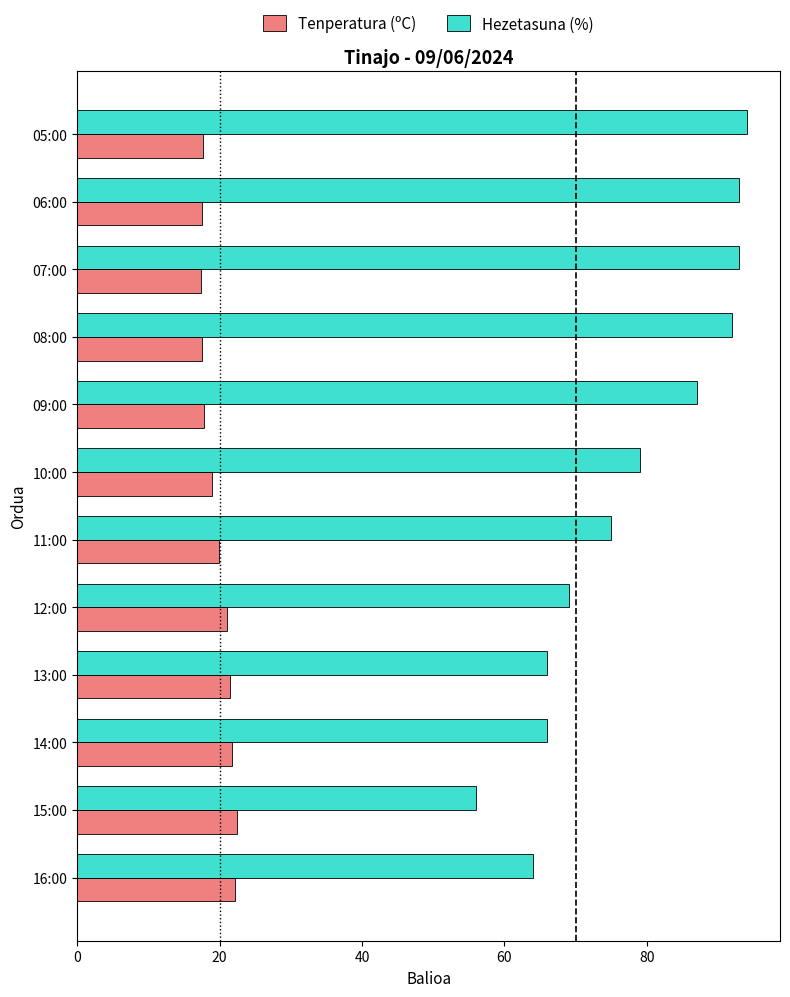

At how many categories does at least one series exceed 32?

12